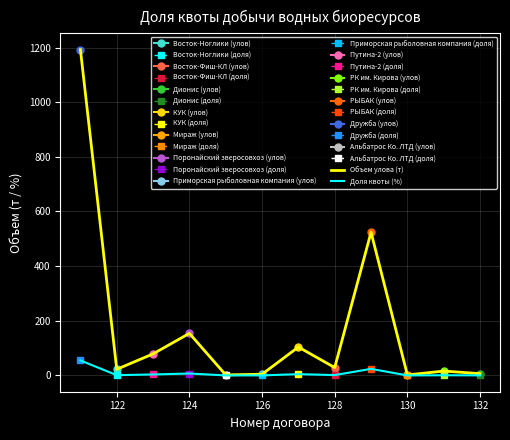

True or false: Доля квоты (%) has a value of 0.5 at 132.

False